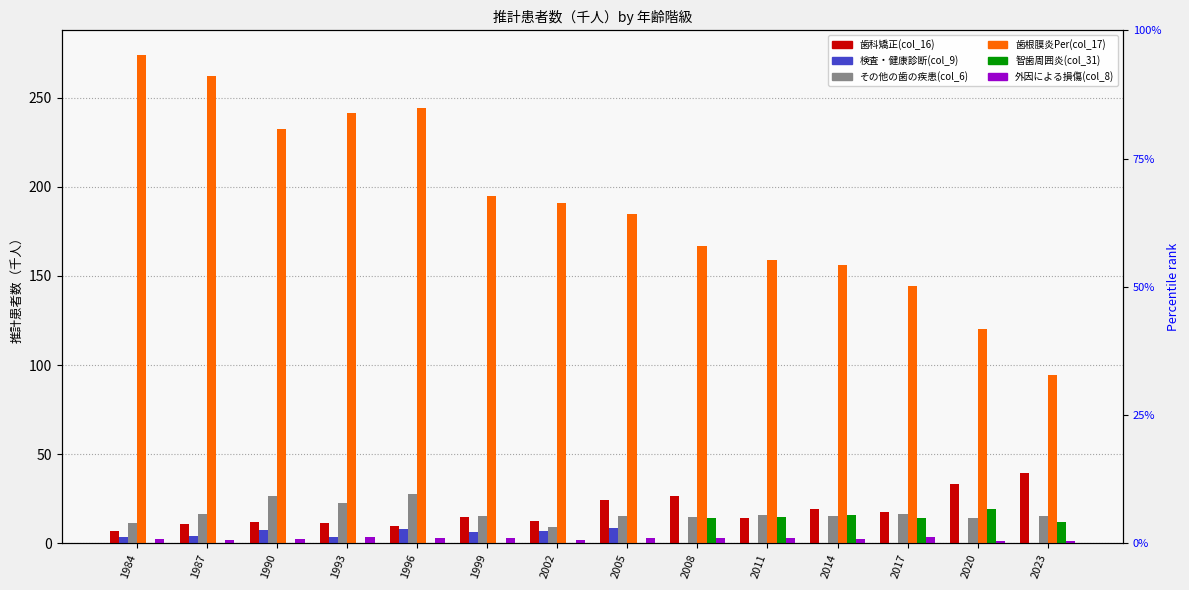

Is the value of 智歯周囲炎(col_31) at 2023 greater than the value of 検査・健康診断(col_9) at 2005?

Yes